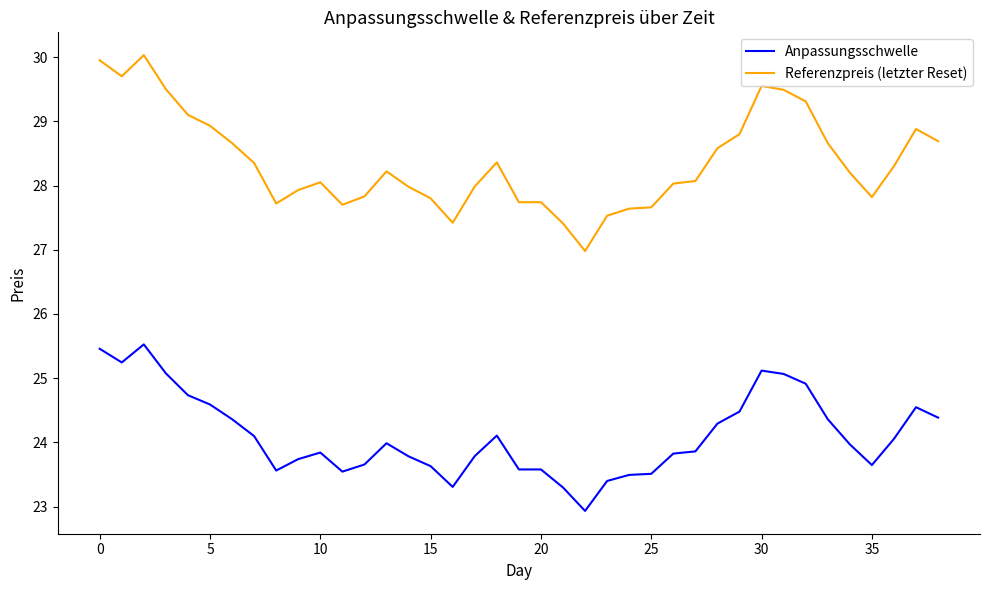

What is the average value of the Anpassungsschwelle series?

24.1